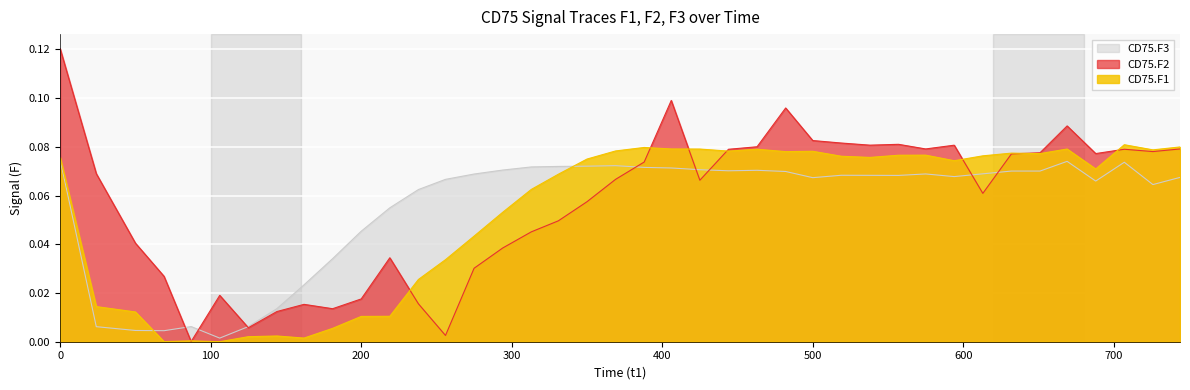

Count the number of data series in this chart.

3